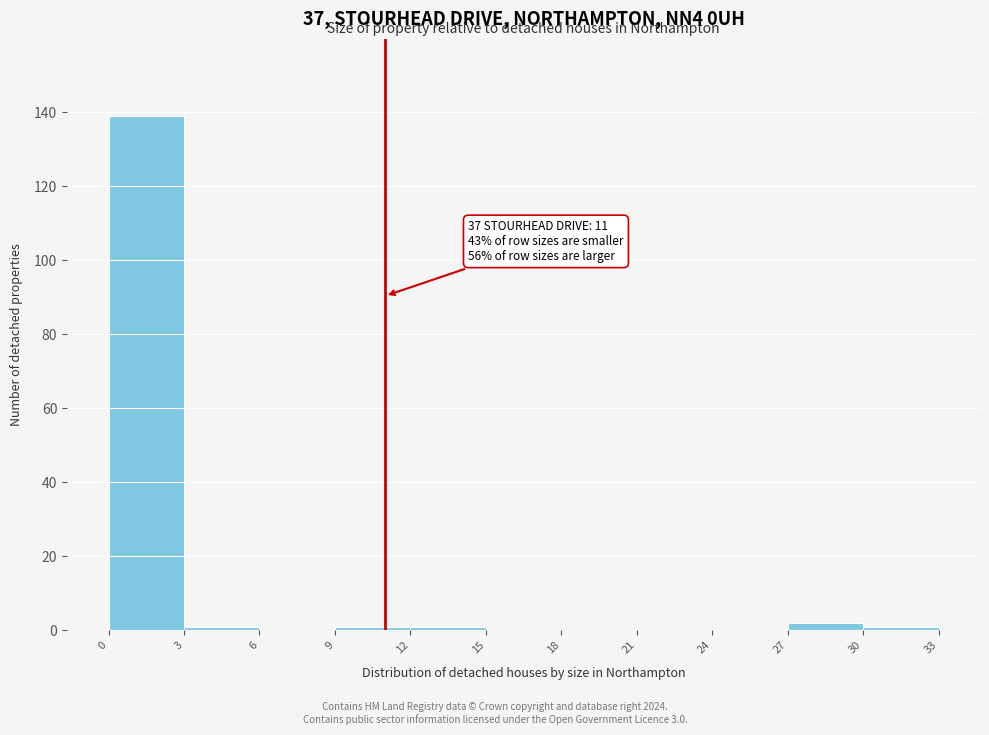

Over which range of the x-axis is the bar tallest?

0 to 3